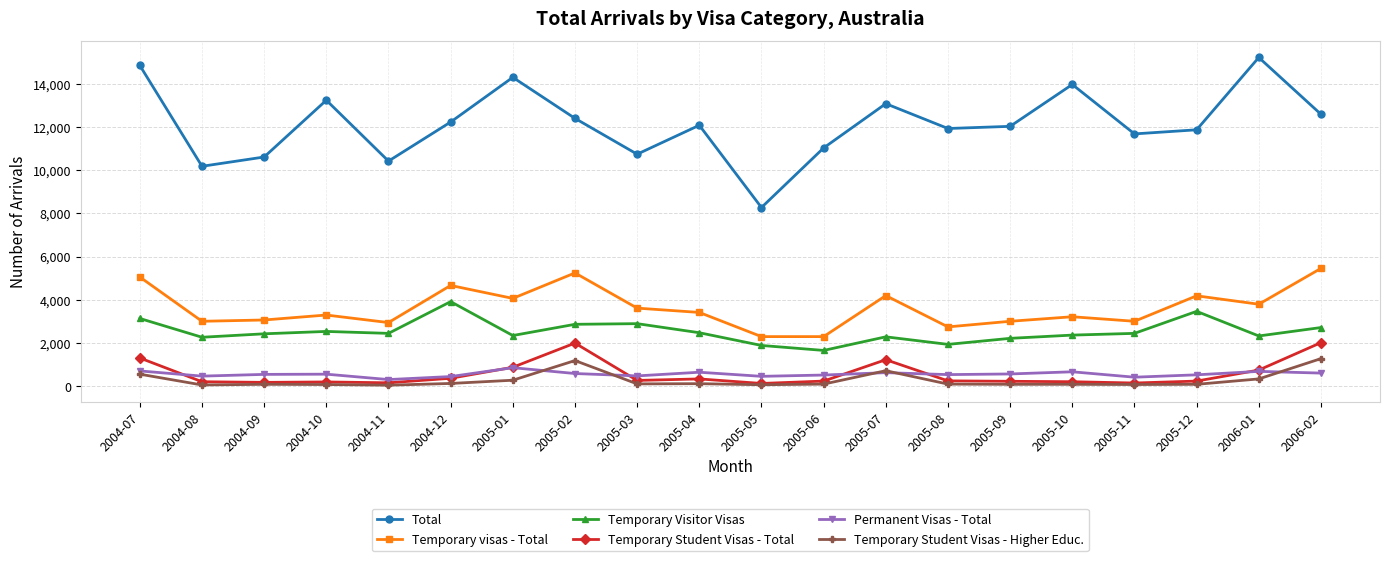

What is the sum of all Permanent Visas - Total values?

11070